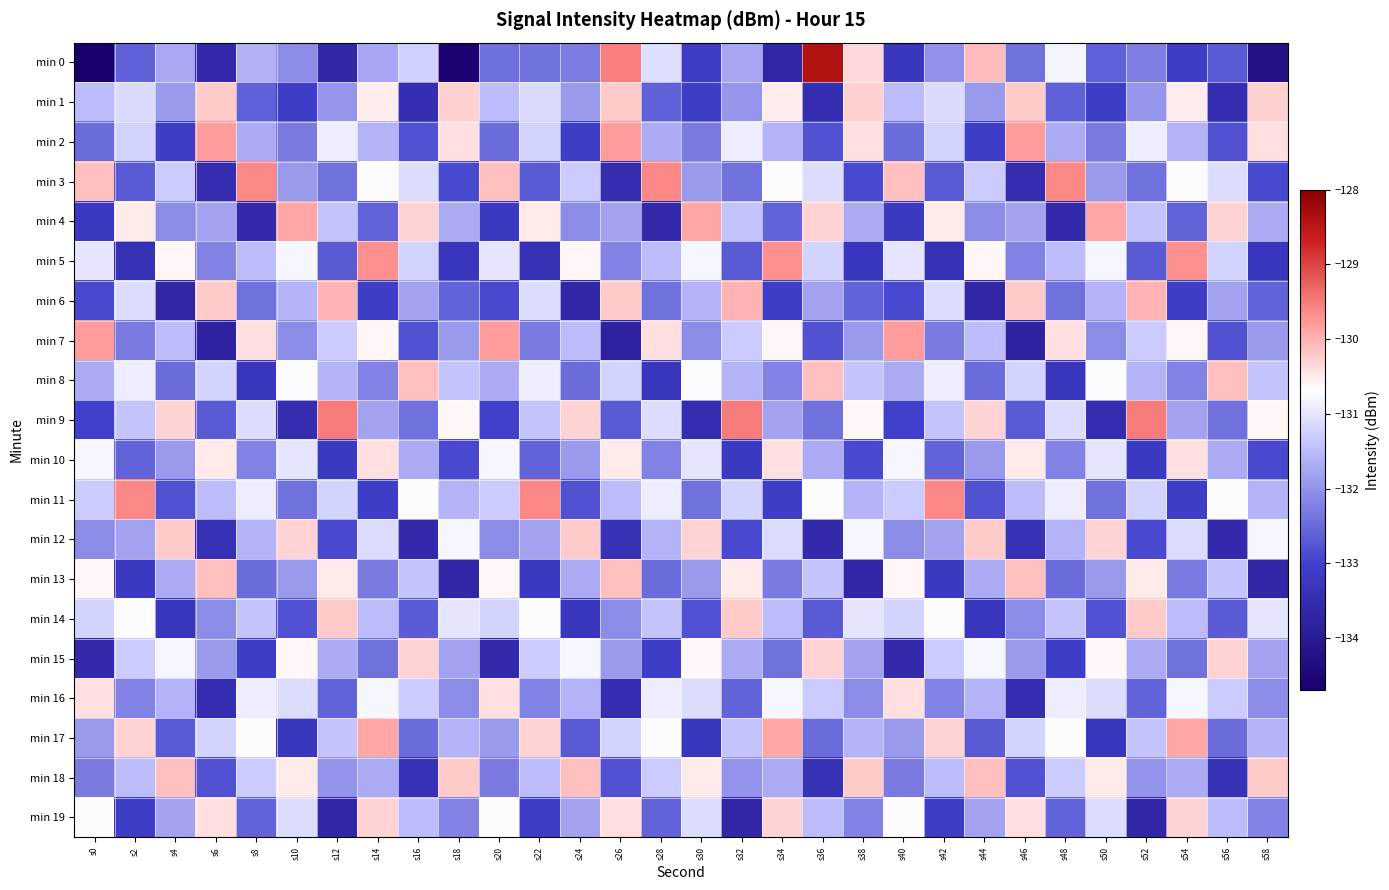

Which series has the widest spread of values?

min 0